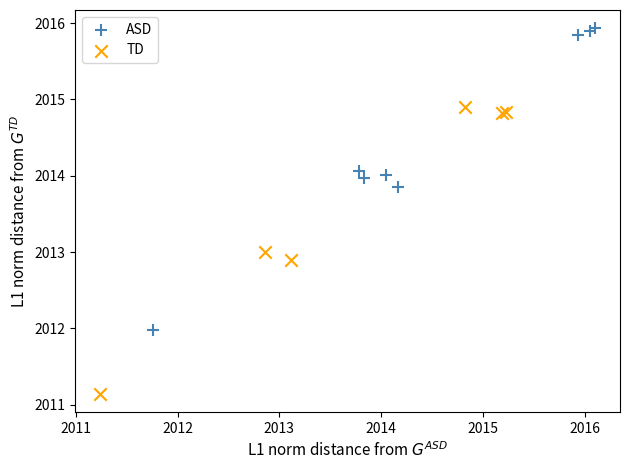

Which series has the largest Y range (max minus min)?

ASD